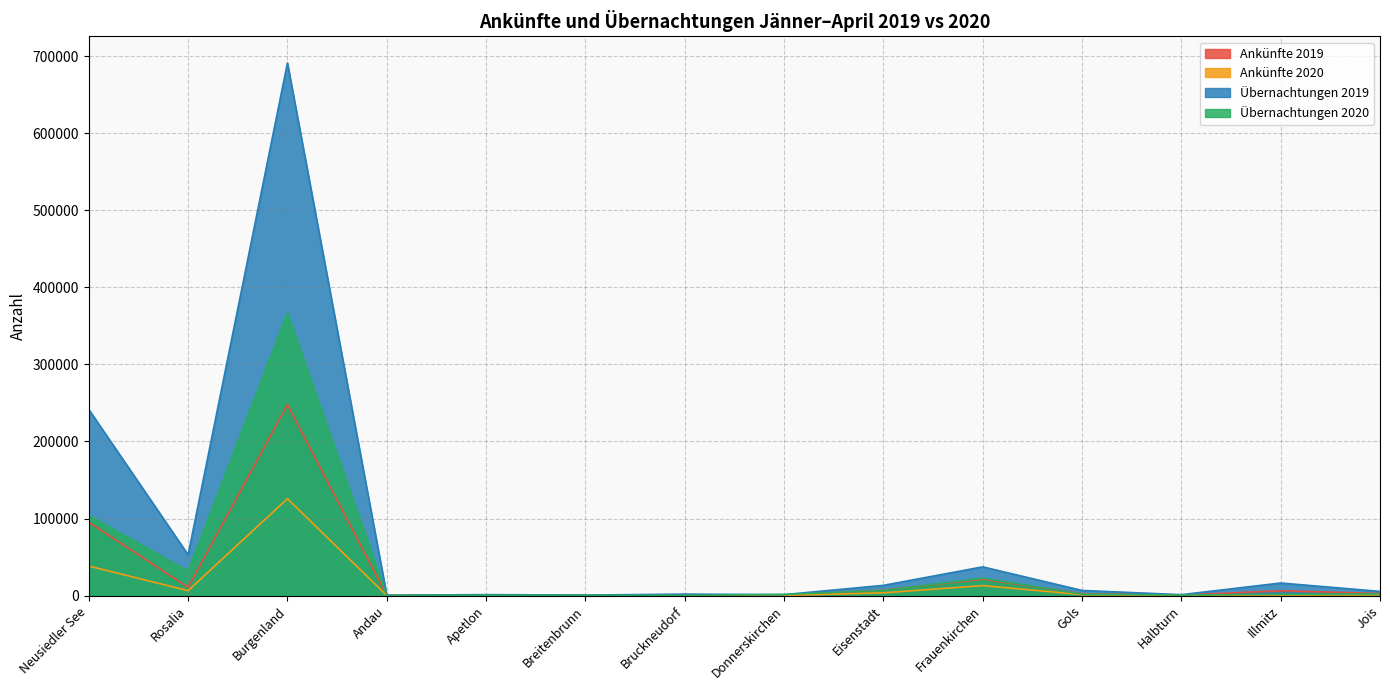

Which has a higher value, Andau or Illmitz?

Illmitz